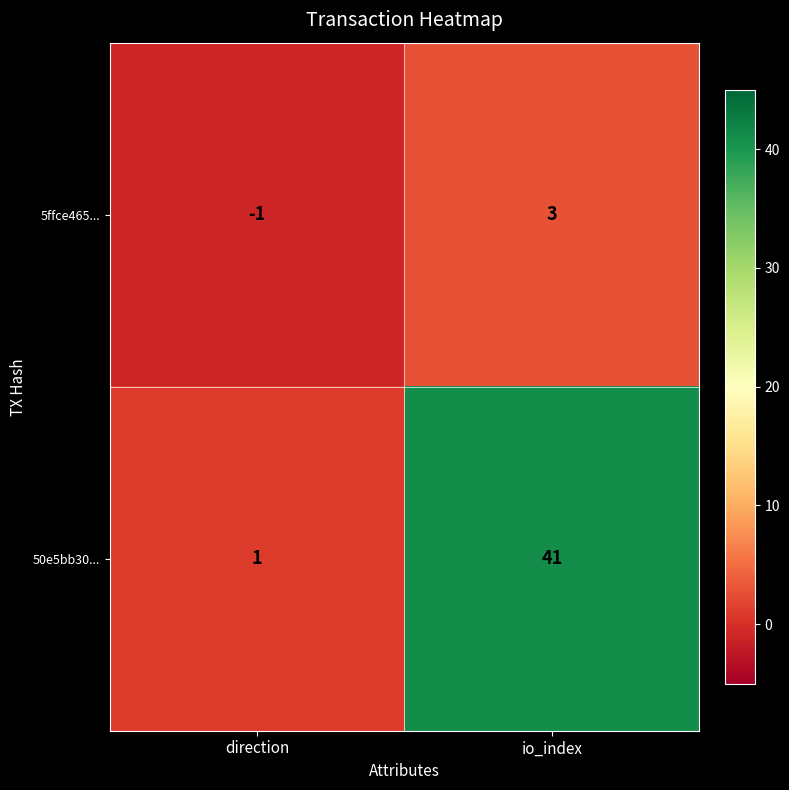

Is it true that 5ffce465... equals -1 at direction?

True